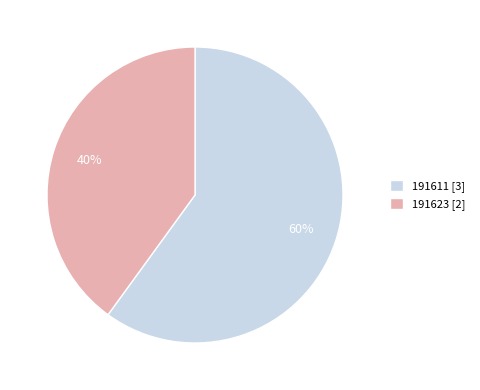

Which category has the smallest portion of the pie?

191623